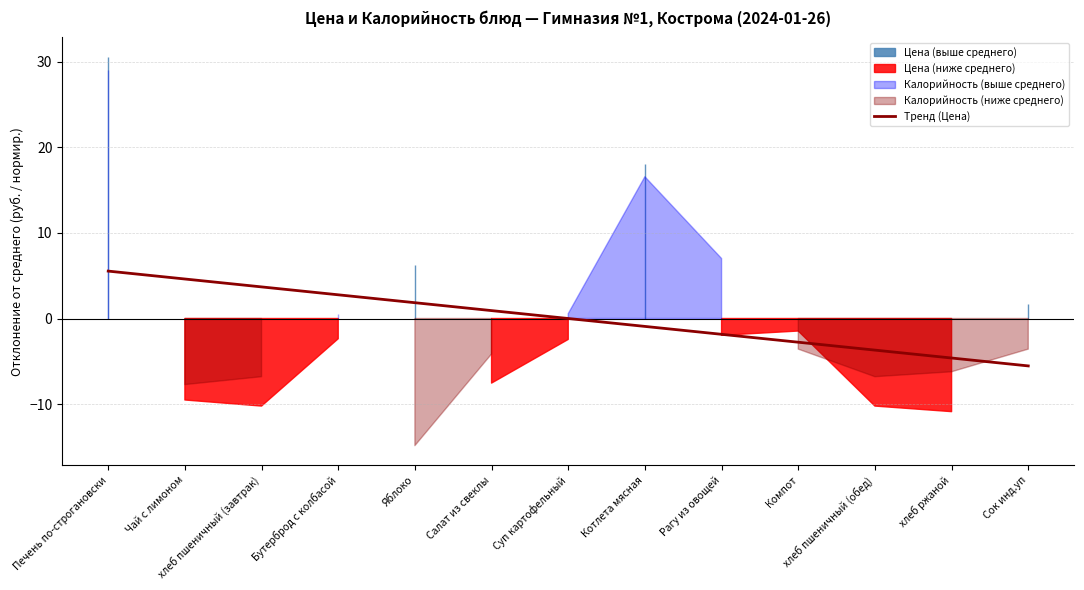

Does the chart have visible grid lines?

Yes